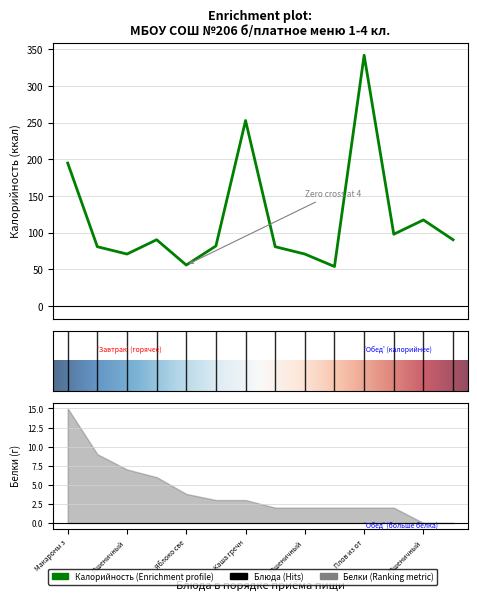

What is the label of the 9th point from the left?

Пшеничный